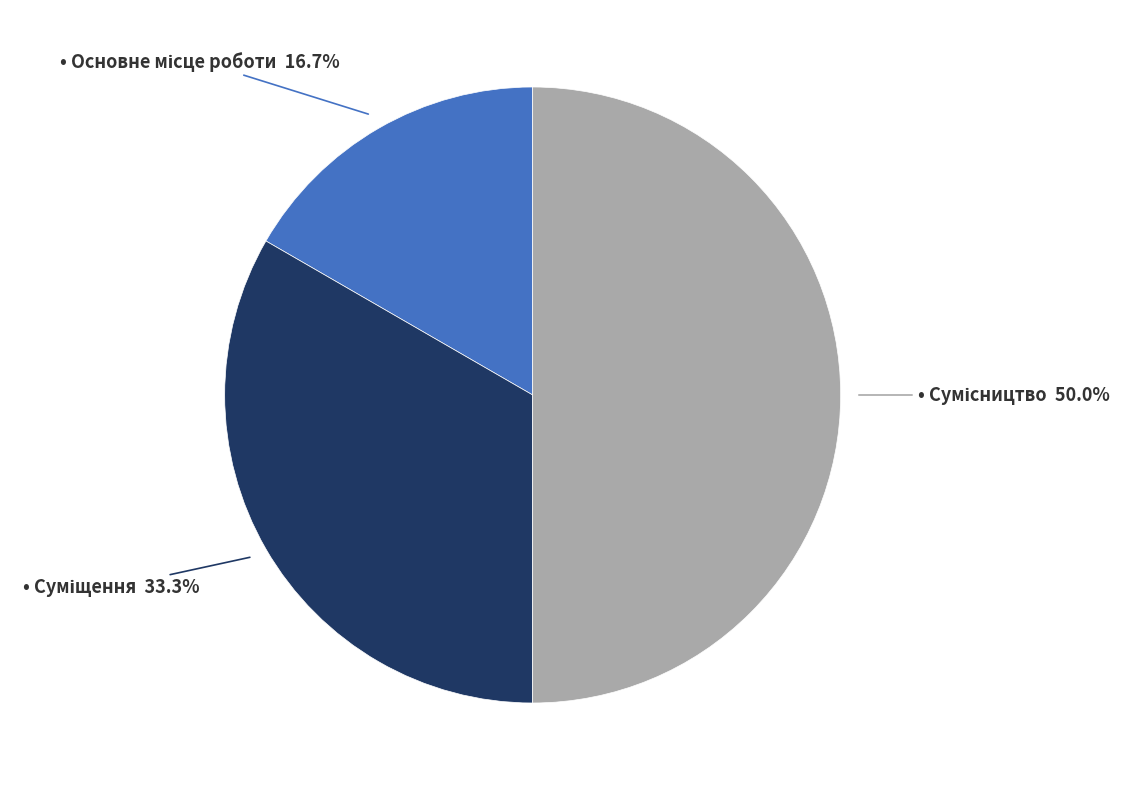

How many segments does this pie chart have?

3